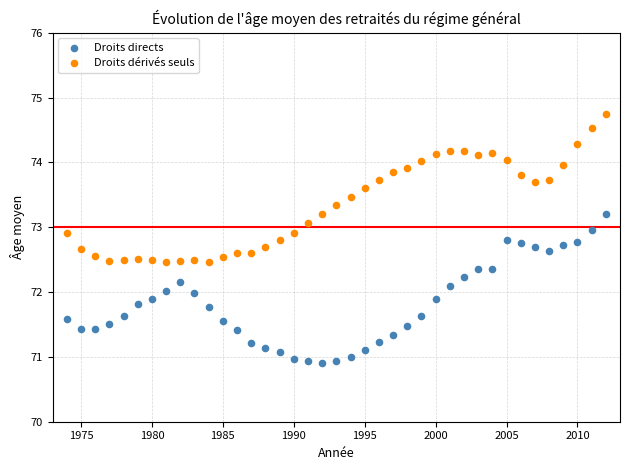

What is the X range (max minus min) for the scatter plot?

38.0